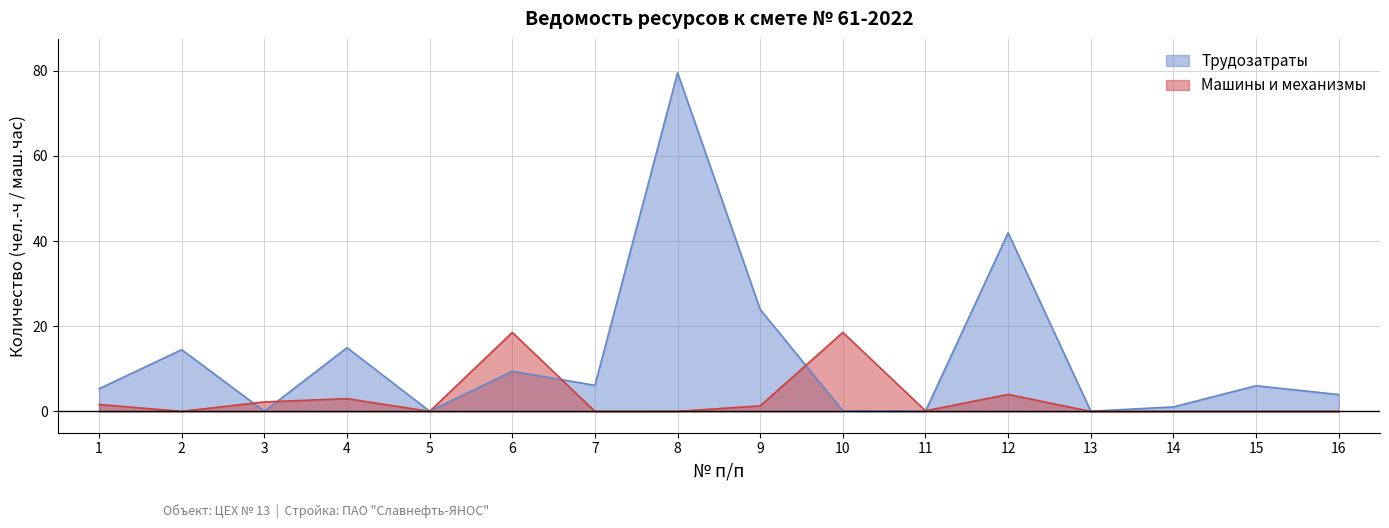

What is the approximate value of Трудозатраты at 14?

1.1